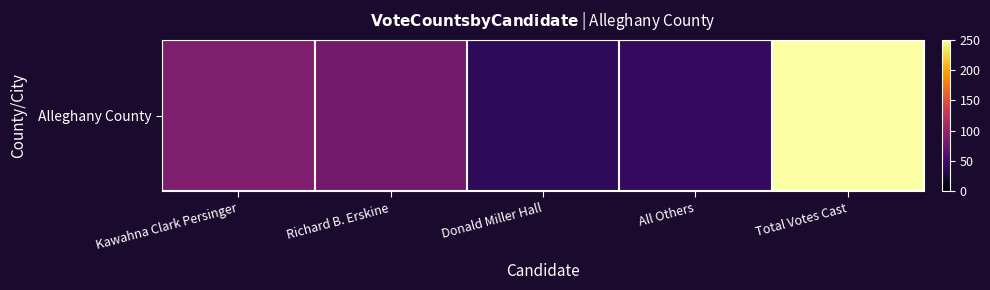

The value at All Others is 63. True or false?

False